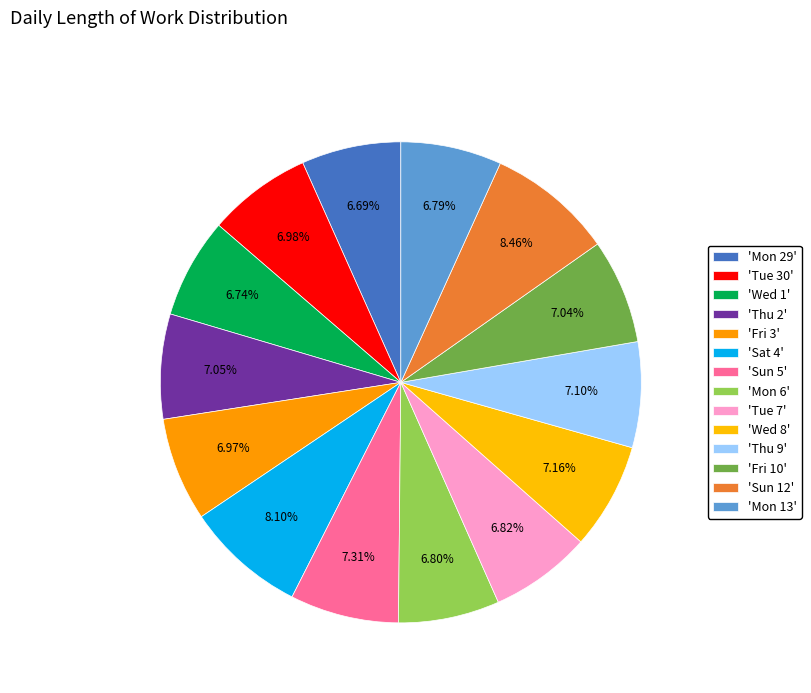

Which category has the biggest portion of the pie?

Sun 12